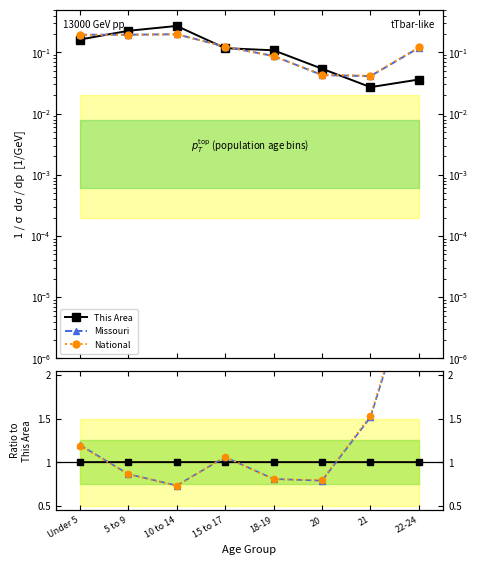

What is the maximum value shown in the chart?

3.4